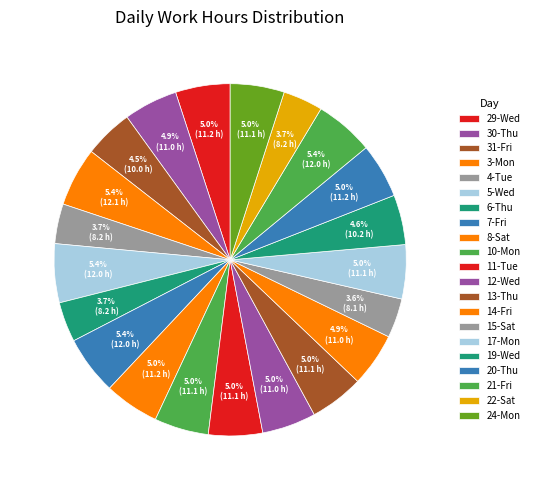

Which slice is the smallest?

15-Sat